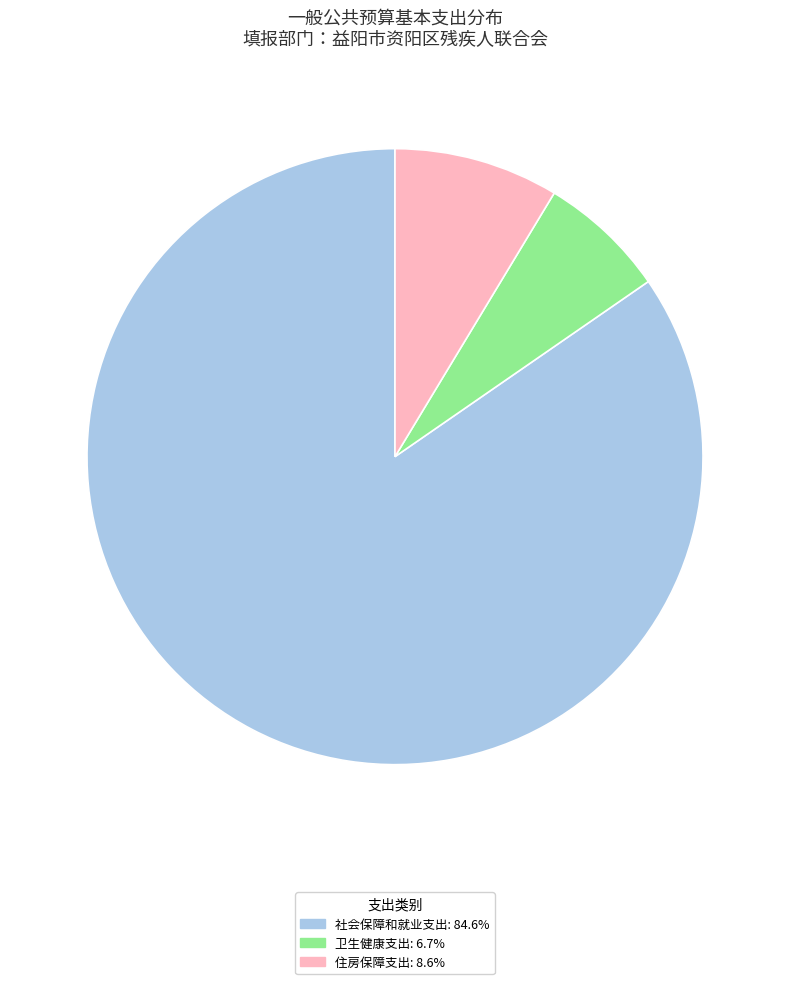

Rank the categories by value from lowest to highest.

卫生健康支出, 住房保障支出, 社会保障和就业支出